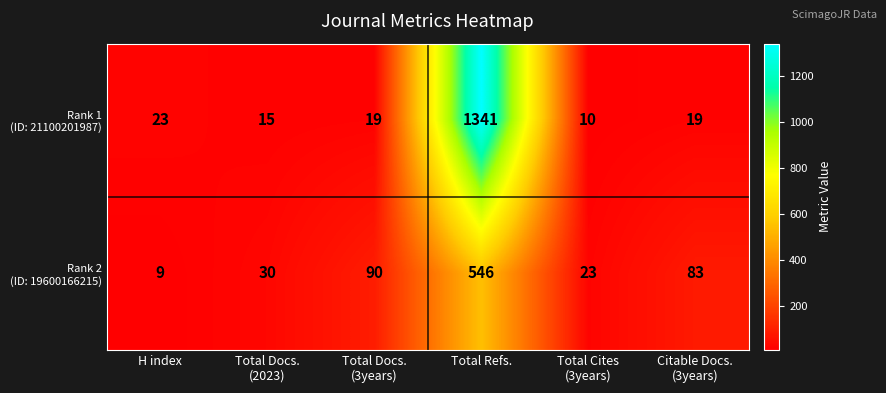

At which category does the chart reach its peak across all series?

Total Refs.